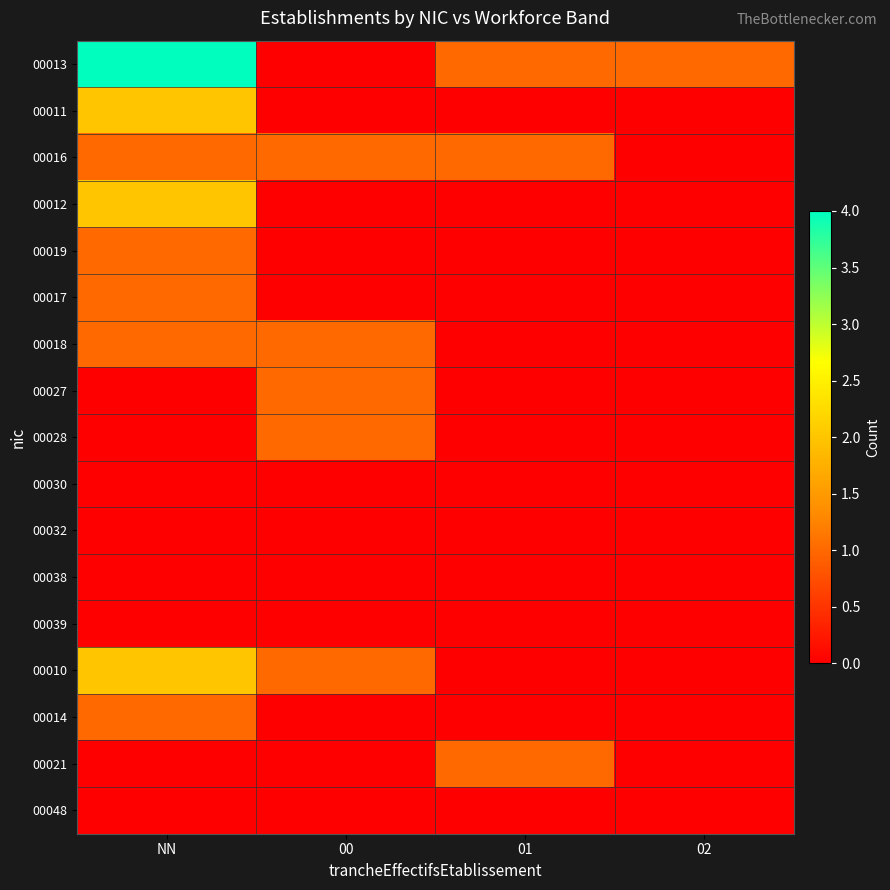

Which series has the largest range (max minus min)?

00013